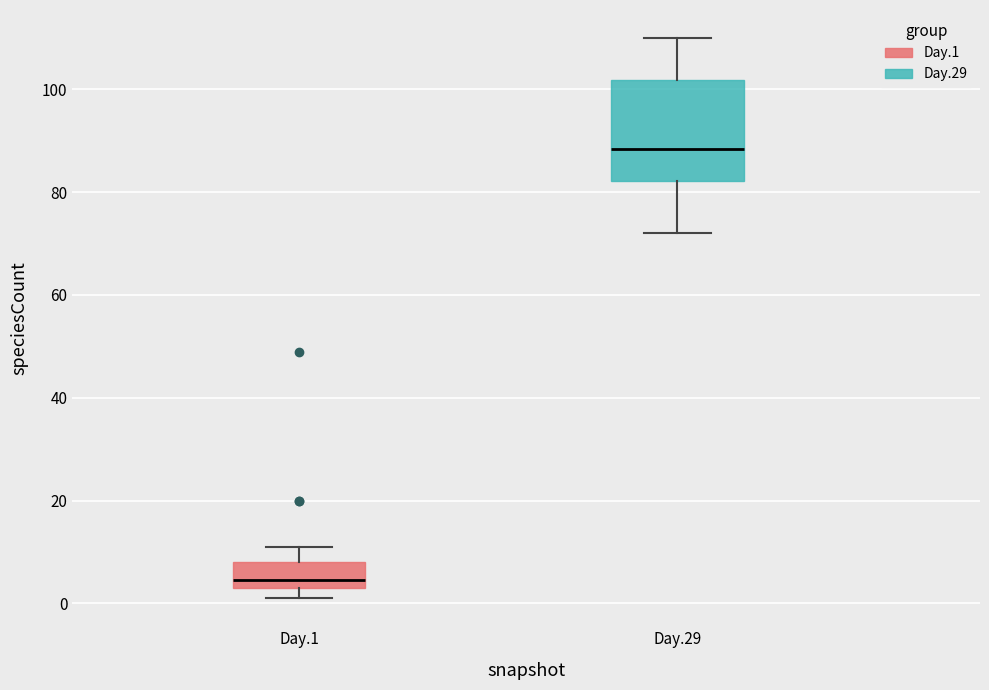

Reading left to right, read every box against the y-axis: the position of its median line, the range the box covers, and the ends of its whiskers. The values are not printed on the chart, so give them approximately, as read against the axis.

Day.1: median 4 (just above the box's lower edge), box 4 to 8, whiskers 2 to 12
Day.29: median 88, box 82 to 102, whiskers 72 to 110